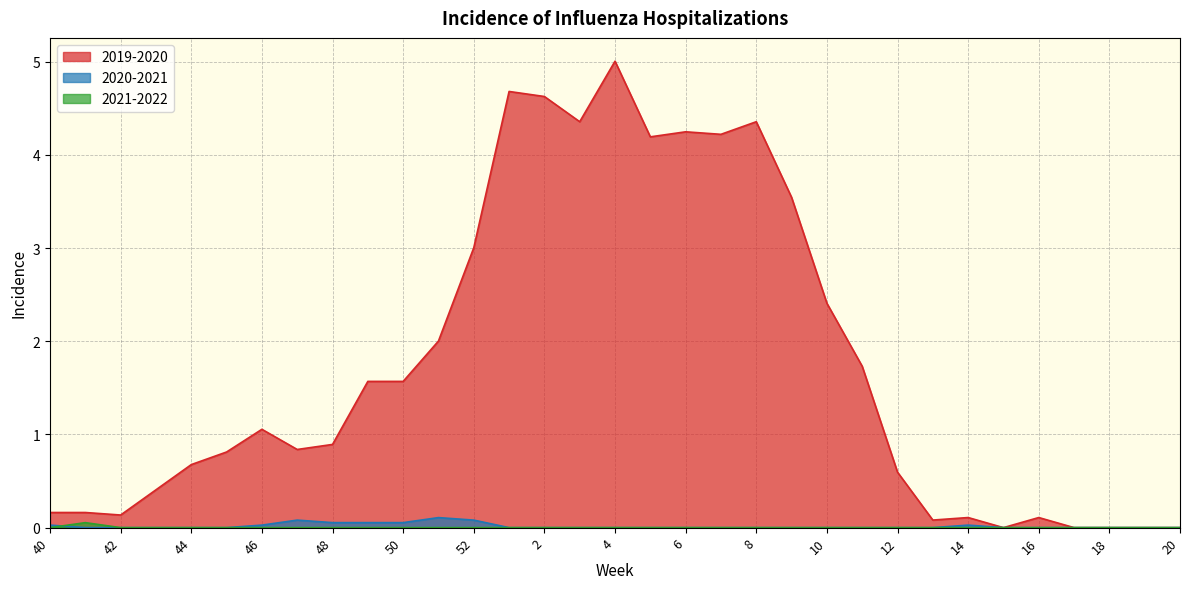

At 43, list the series in order from largest to smallest.

2019-2020, 2020-2021, 2021-2022